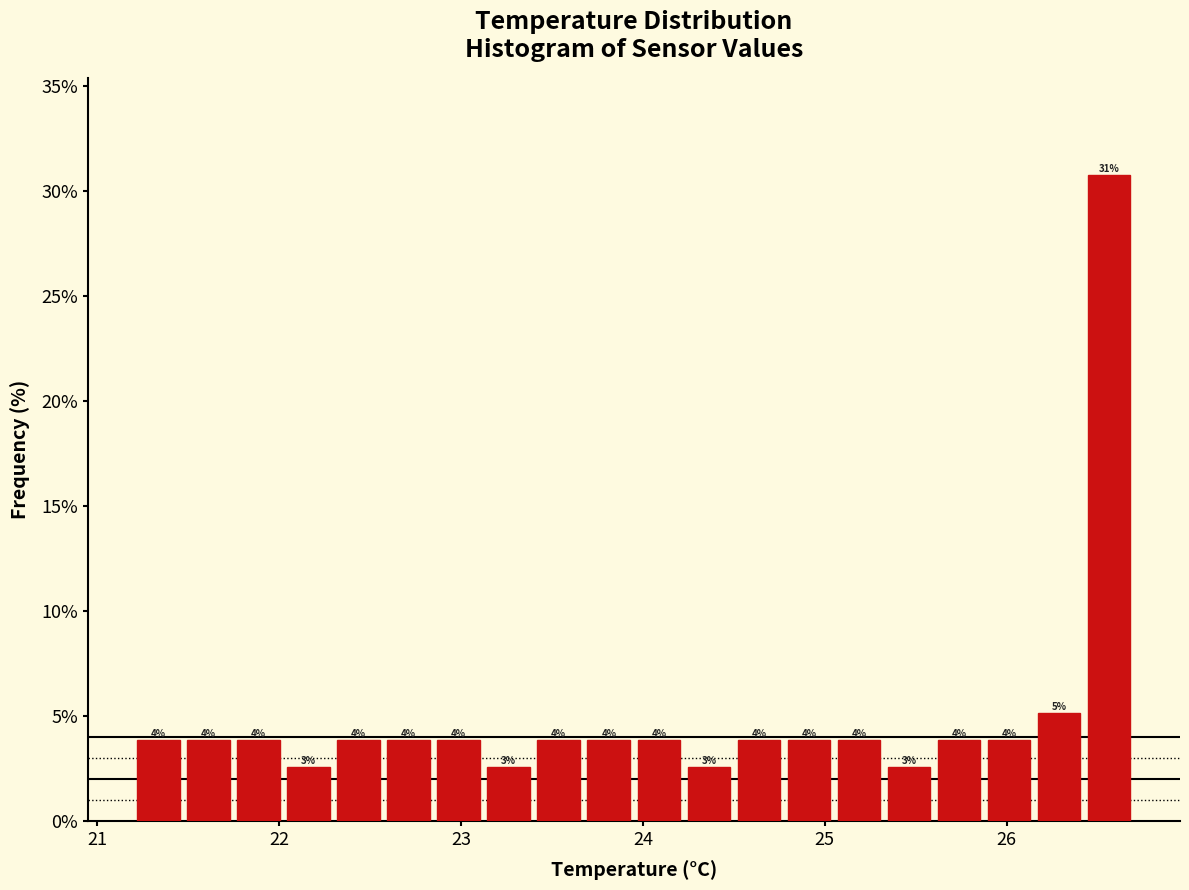

Read against the x-axis, roughly where is the centre of the tallest bar?

26.6